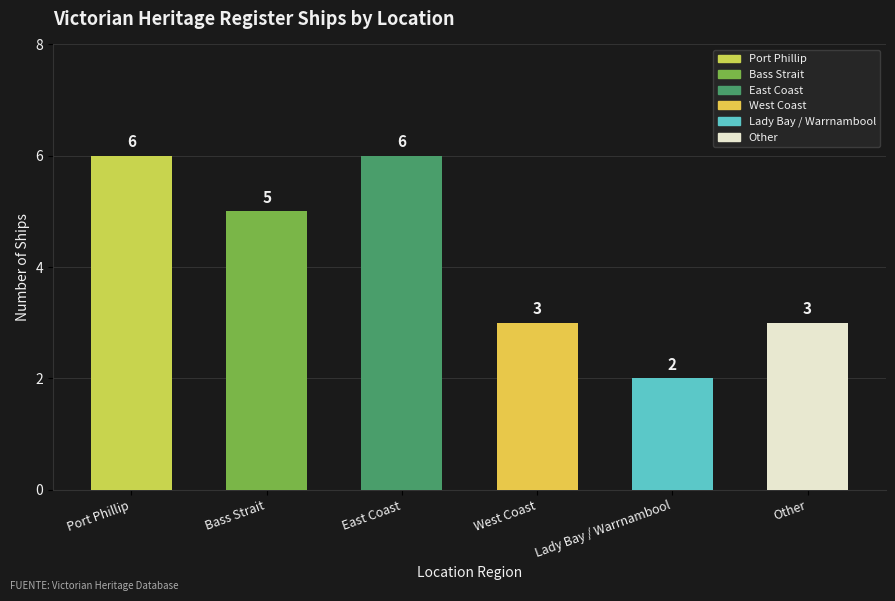

Reading left to right, list all the values displayed in this chart.

6	5	6	3	2	3